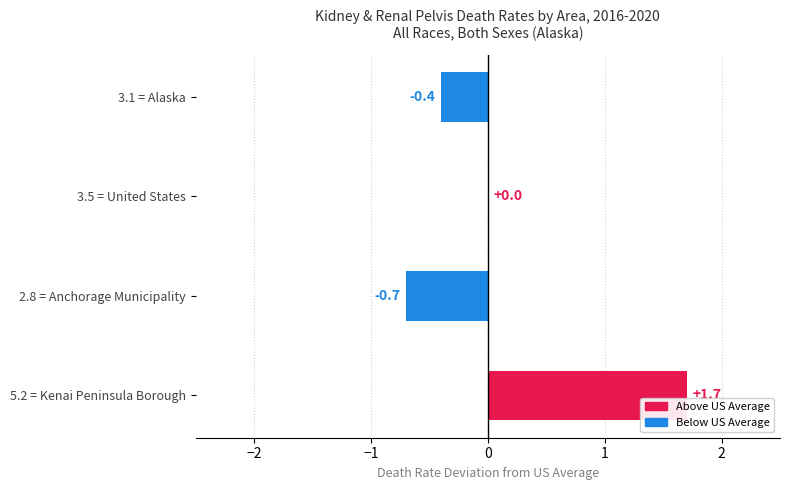

The chart shows a value of 0.8 at 5.2 = Kenai Peninsula Borough. True or false?

False